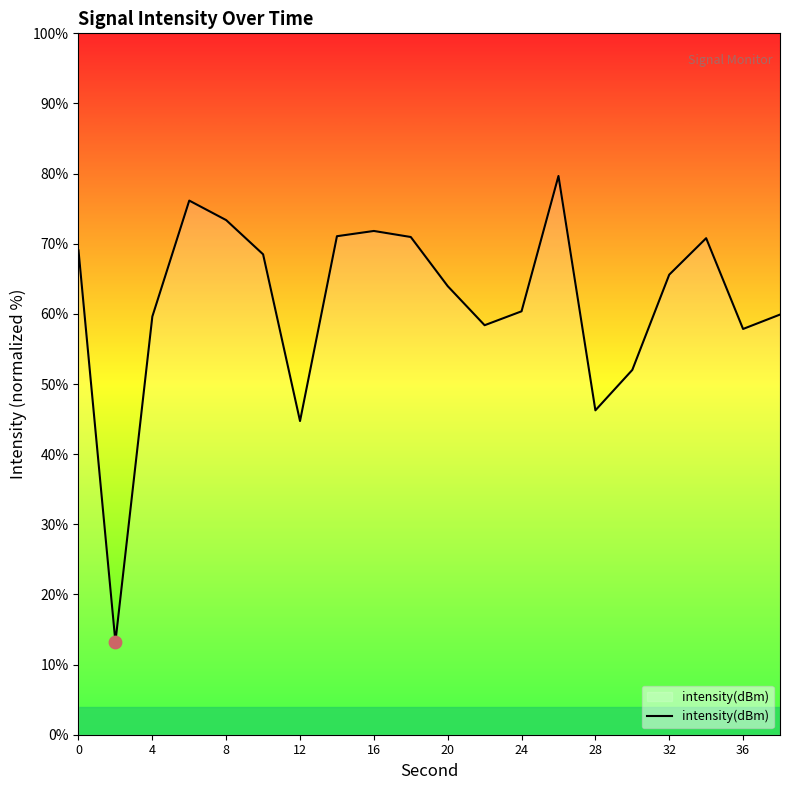

What is the smallest value displayed?

13.2